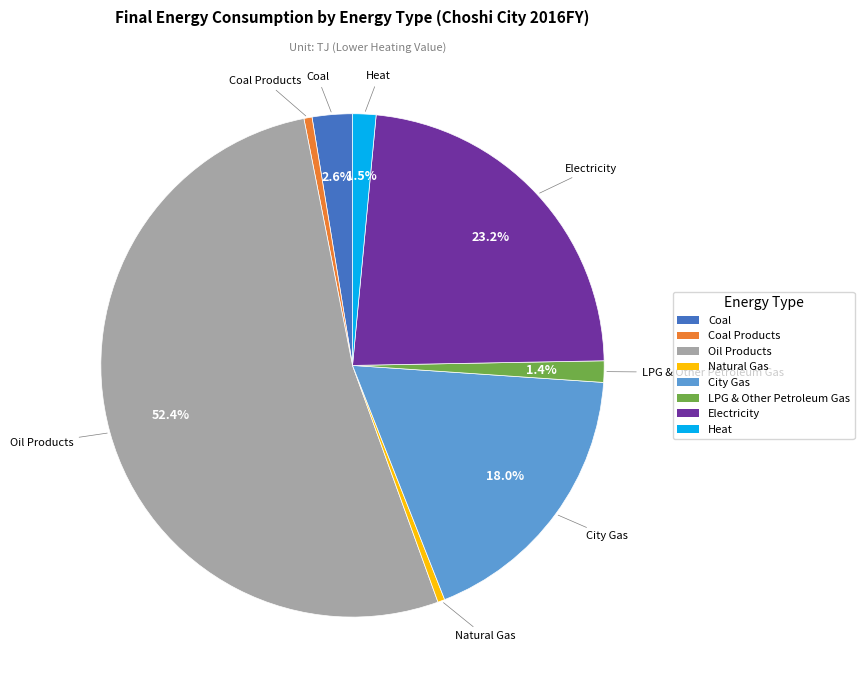

Is there any slice that represents more than half of the pie?

Yes